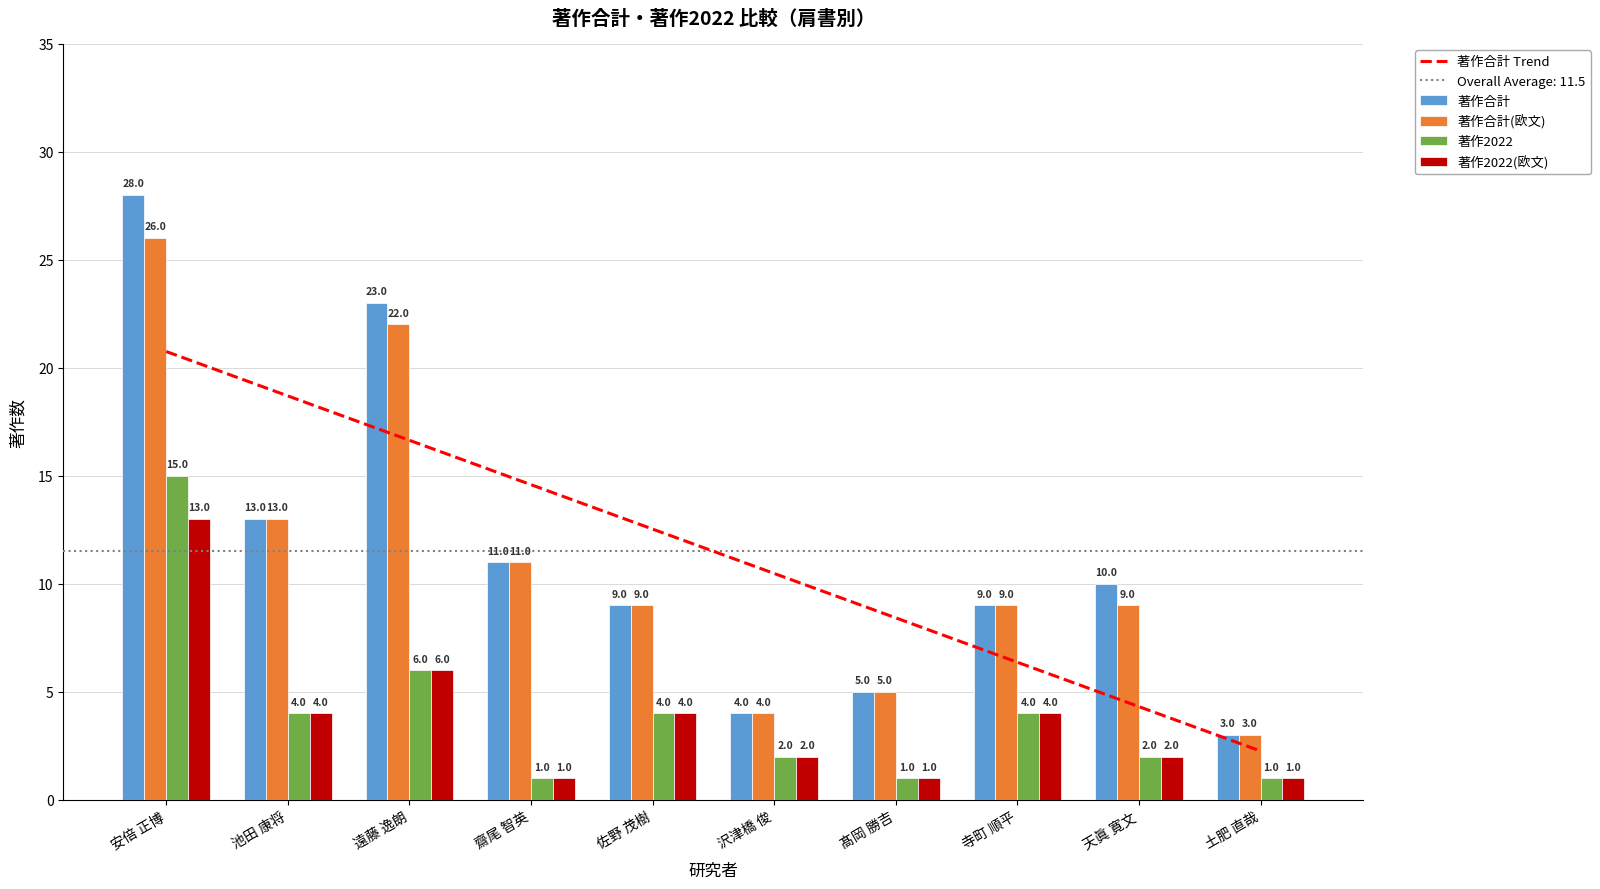

How many bars are there in total?

40